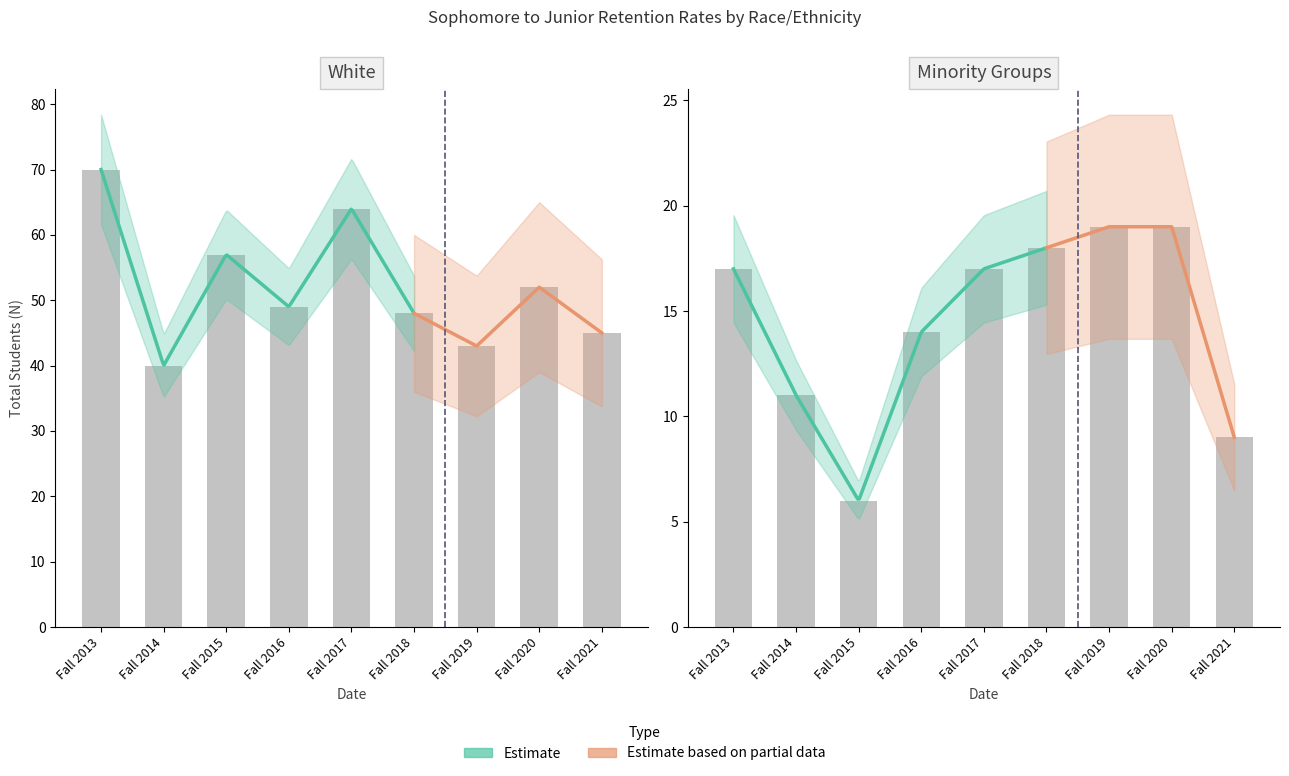

How many groups of bars are there?

9